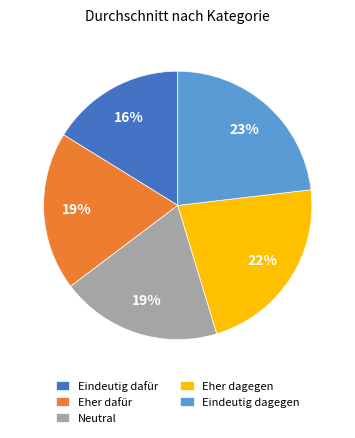

Do Neutral and Eindeutig dagegen together represent more than half of the pie?

No